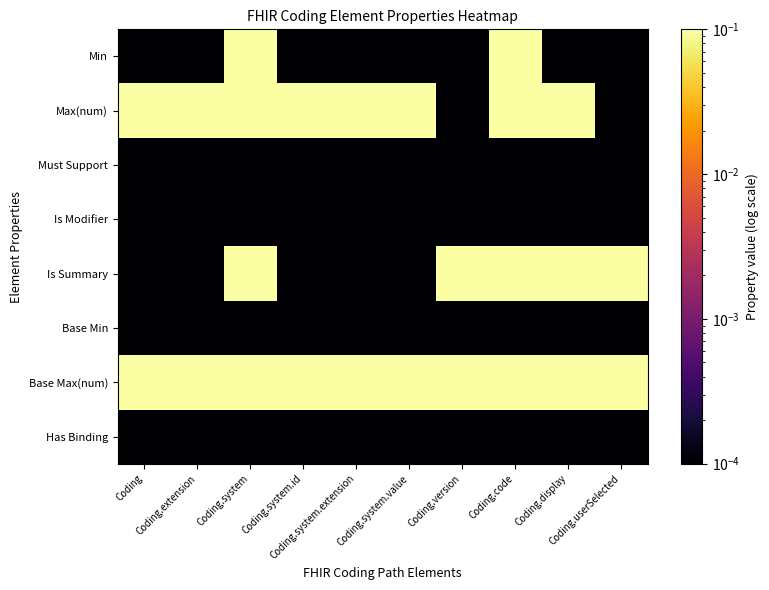

Which label corresponds to the smallest value in the chart?

Coding